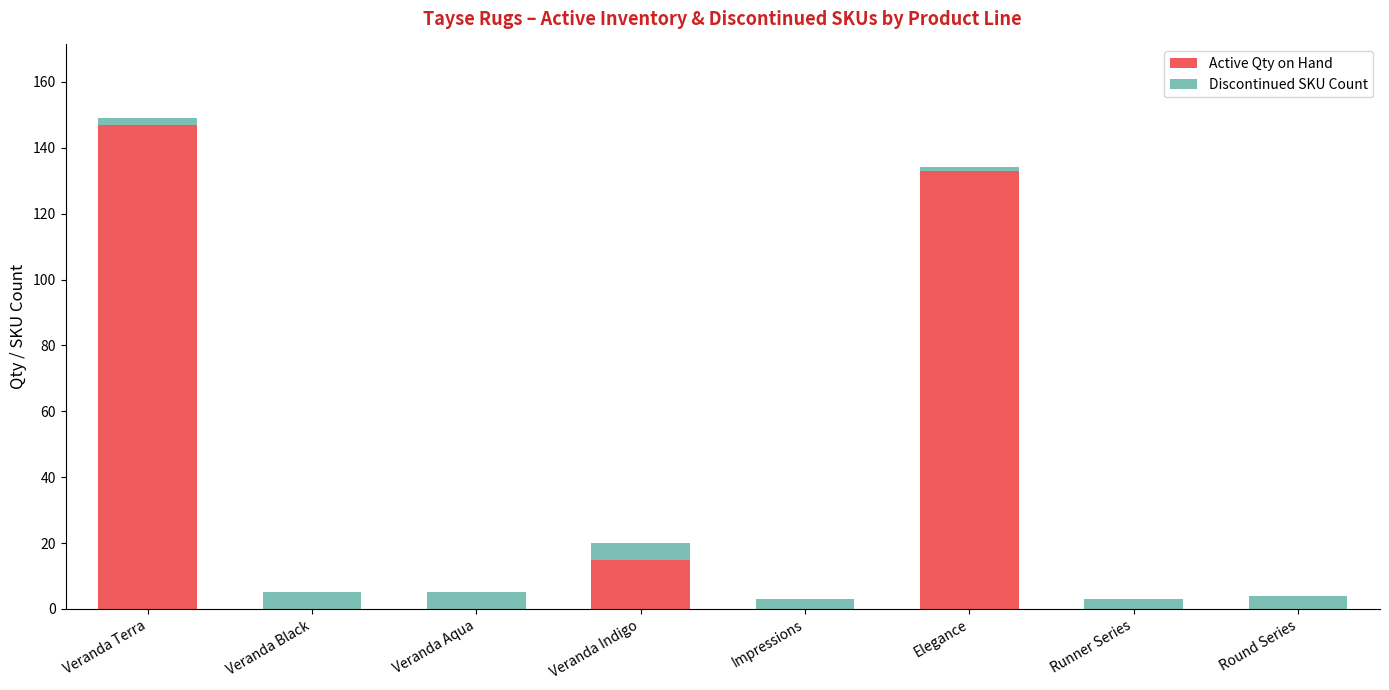

Reading left to right, what are the values for Active Qty on Hand?

Veranda Terra=147	Veranda Black=0	Veranda Aqua=0	Veranda Indigo=15	Impressions=0	Elegance=133	Runner Series=0	Round Series=0